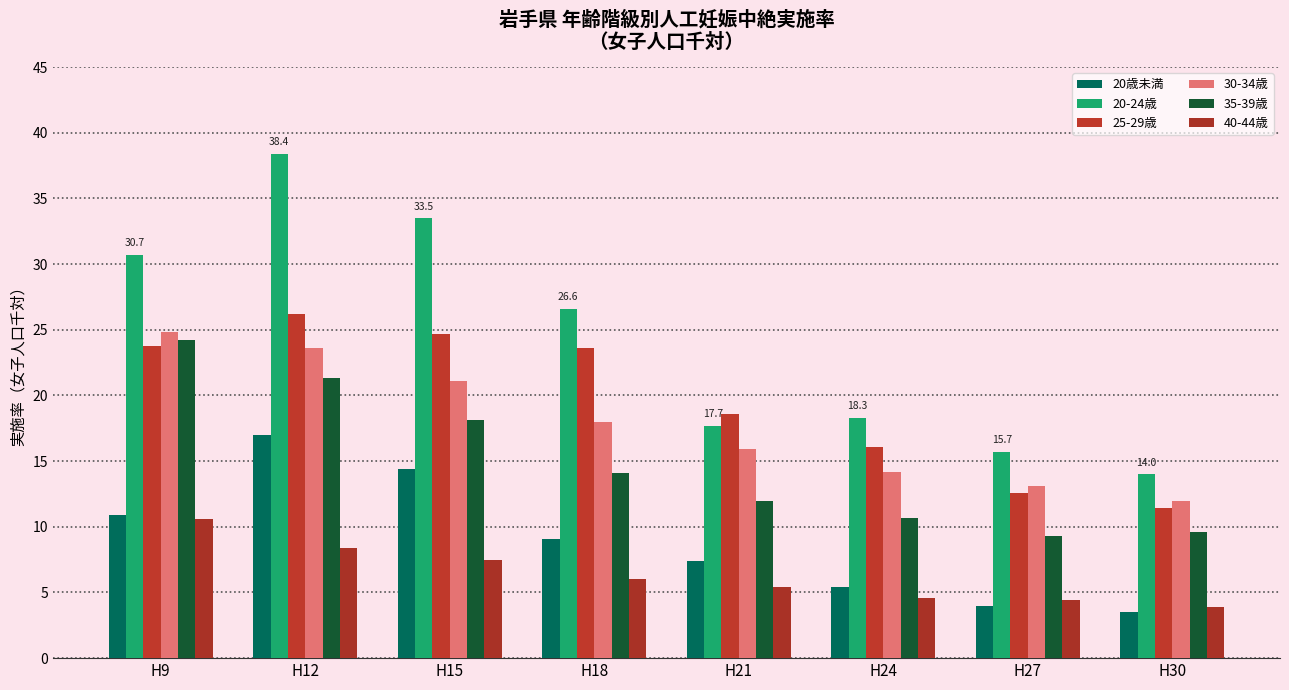

At which label does 20歳未満 reach its peak?

H12